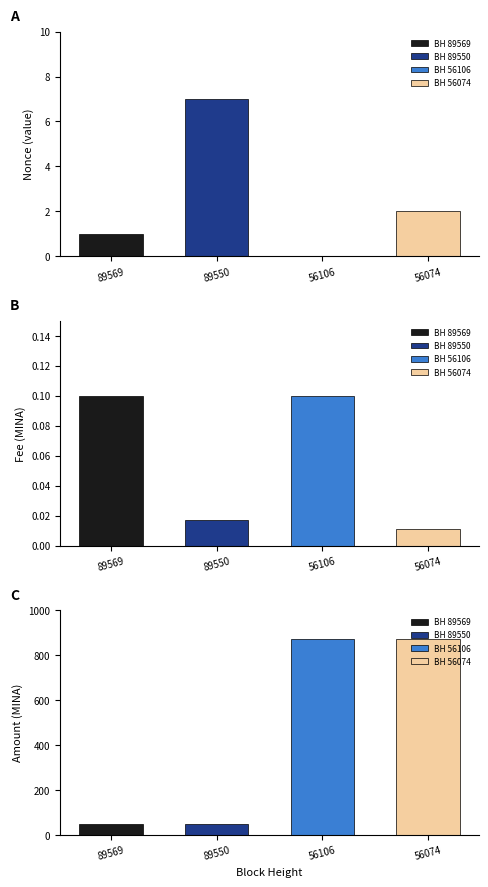

How many bars are there in total?

12